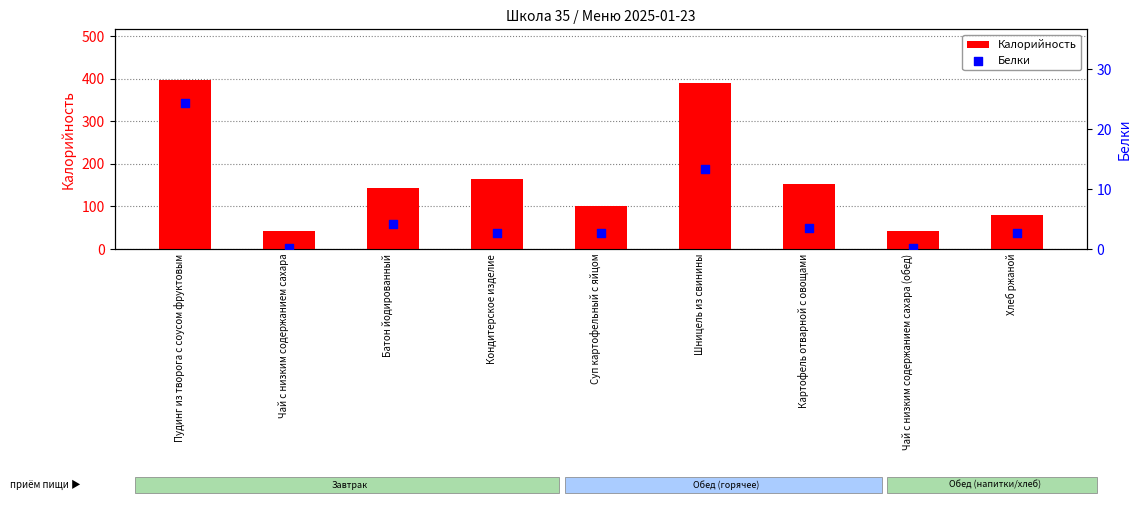

At which category is the sum across all series the highest?

Пудинг из творога с соусом фруктовым